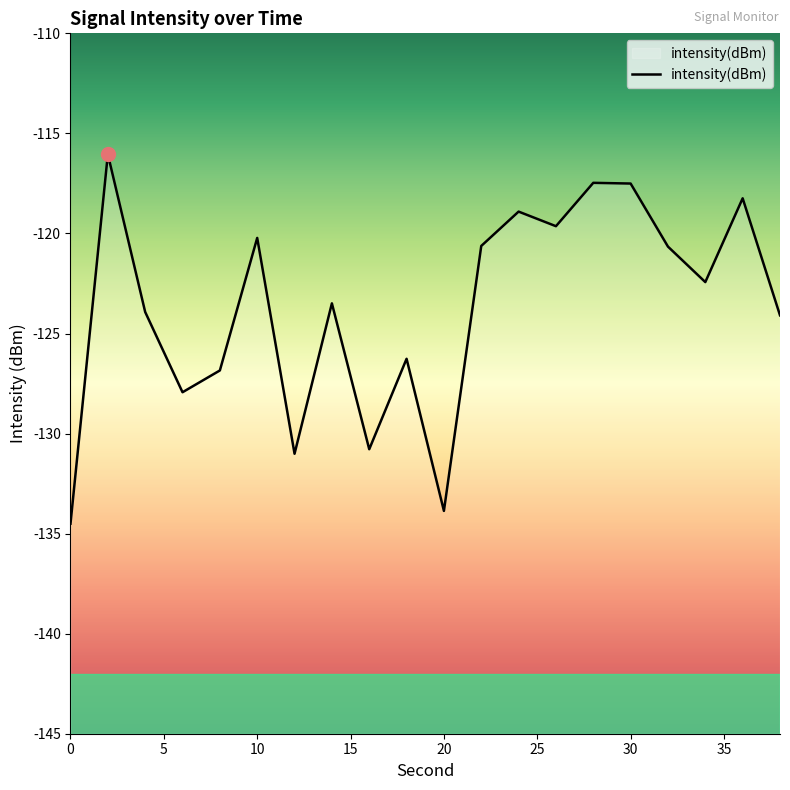

What is the maximum value shown in the chart?

-116.0